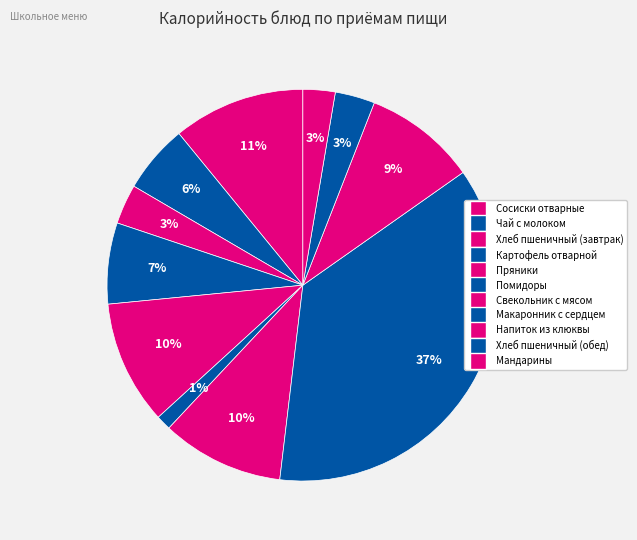

What percentage is the Сосиски отварные slice, to the nearest percent?

11%